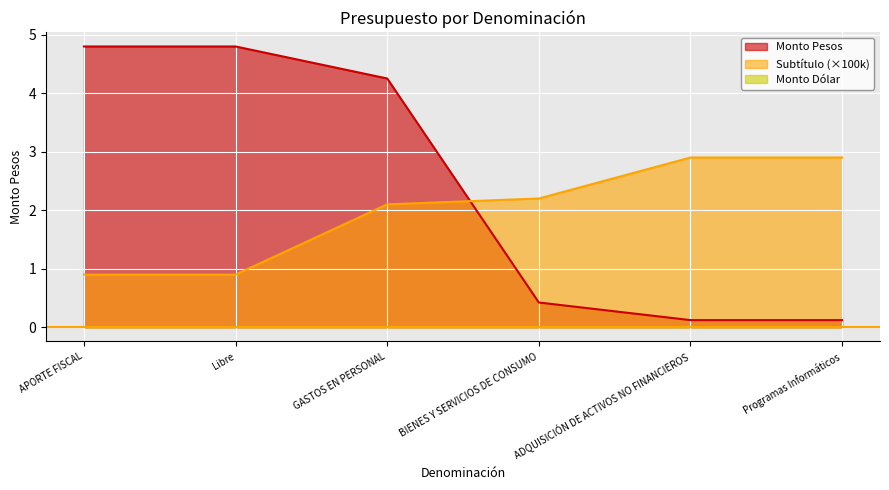

Does the chart display data point markers on the line(s)?

No